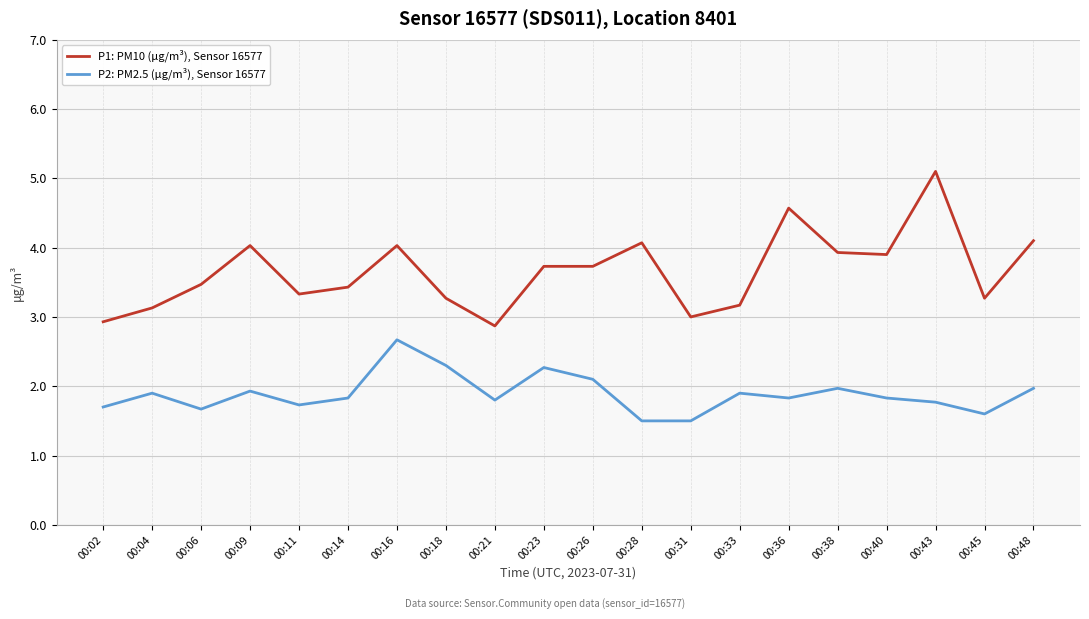

True or false: P2: PM2.5 (μg/m³), Sensor 16577 and P1: PM10 (μg/m³), Sensor 16577 cross at least once.

False